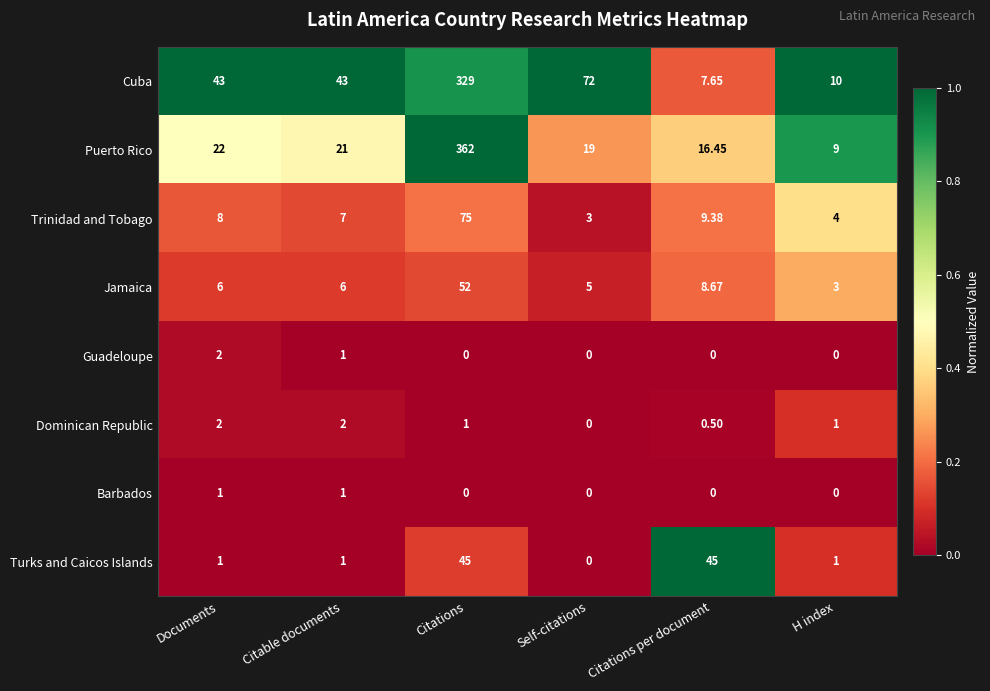

Which category has the highest value in the Trinidad and Tobago series?

Citations